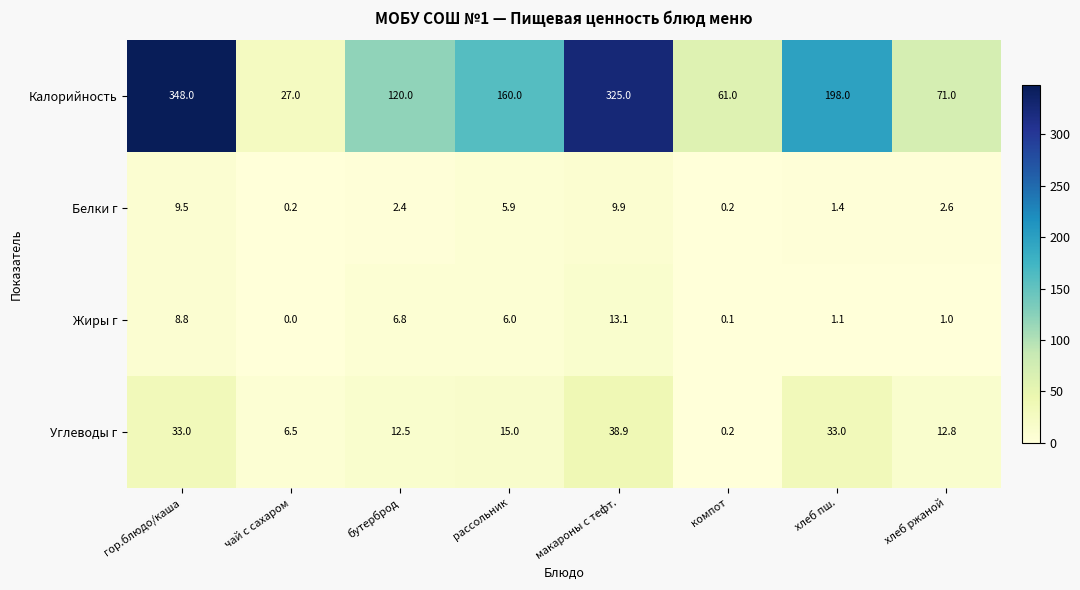

Which series has the widest spread of values?

Калорийность